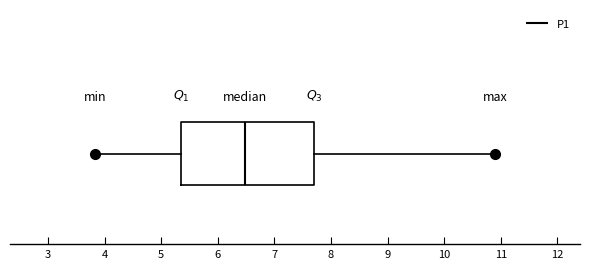

Transcribe this box plot: give where the median line is, the range the box spans, and where the two whiskers end, as read against the x-axis. The values are not printed on the chart, so give them approximately, as read against the axis.

median 6.5, box 5.4 to 7.7, whiskers 3.8 to 10.9